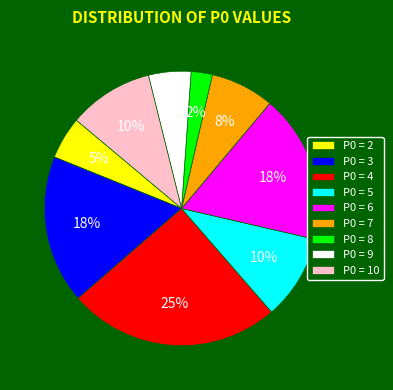

To the nearest percent, what is the combined percentage of P0 = 6 and P0 = 9?

22%